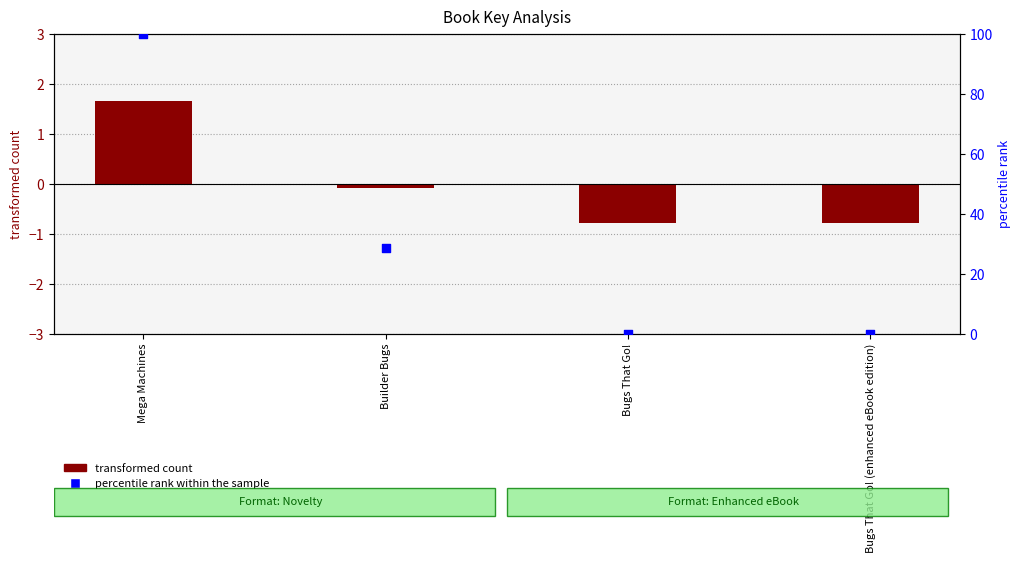

Which series has the largest Y range (max minus min)?

percentile rank within the sample